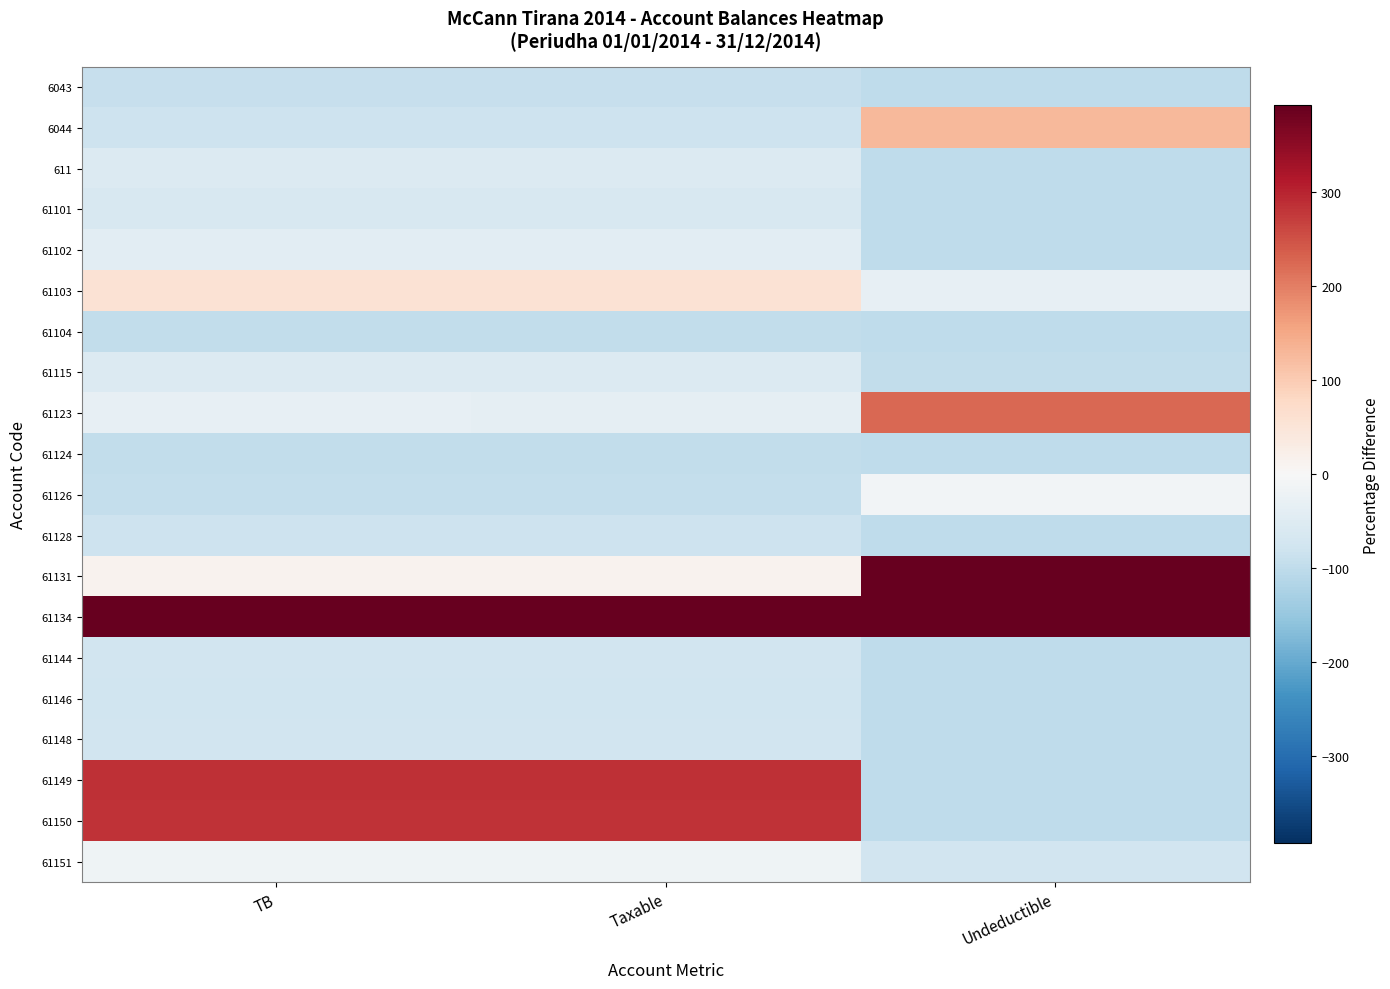

List the series in order of their peak value, highest first.

61134, 61131, 61149, 61150, 61123, 6044, 61103, 61126, 61151, 61102, 61115, 611, 61101, 61144, 61148, 61146, 61128, 6043, 61104, 61124